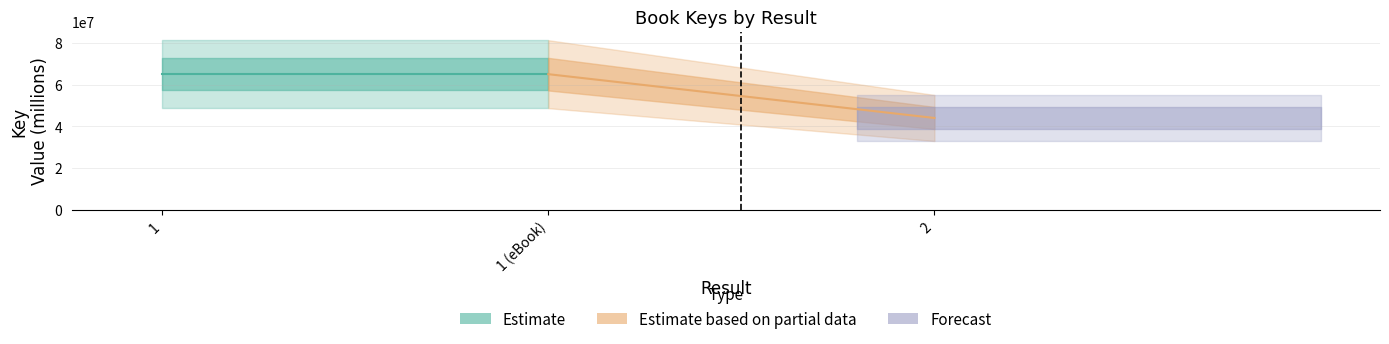

What is the sum of all values?

174.1